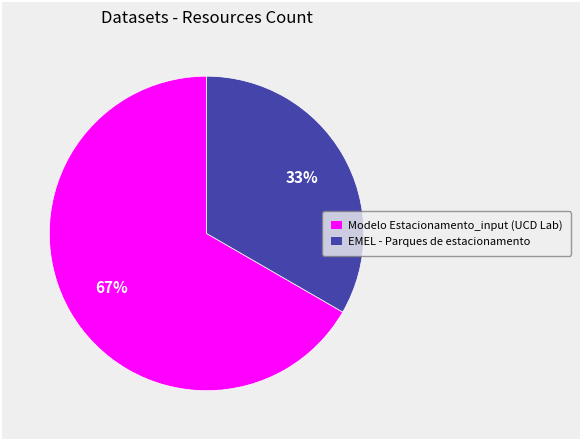

Is the sum of Modelo Estacionamento_input (UCD Lab) and EMEL - Parques de estacionamento greater than half?

Yes